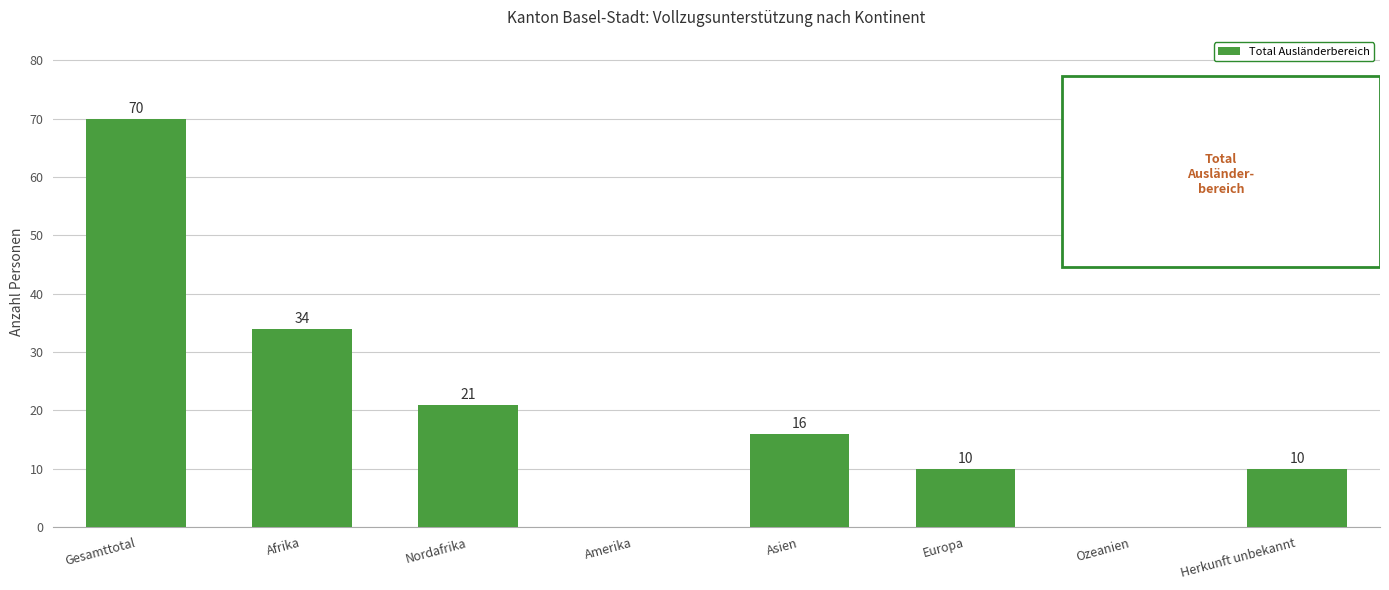

The chart shows a value of -39 at Amerika. True or false?

False